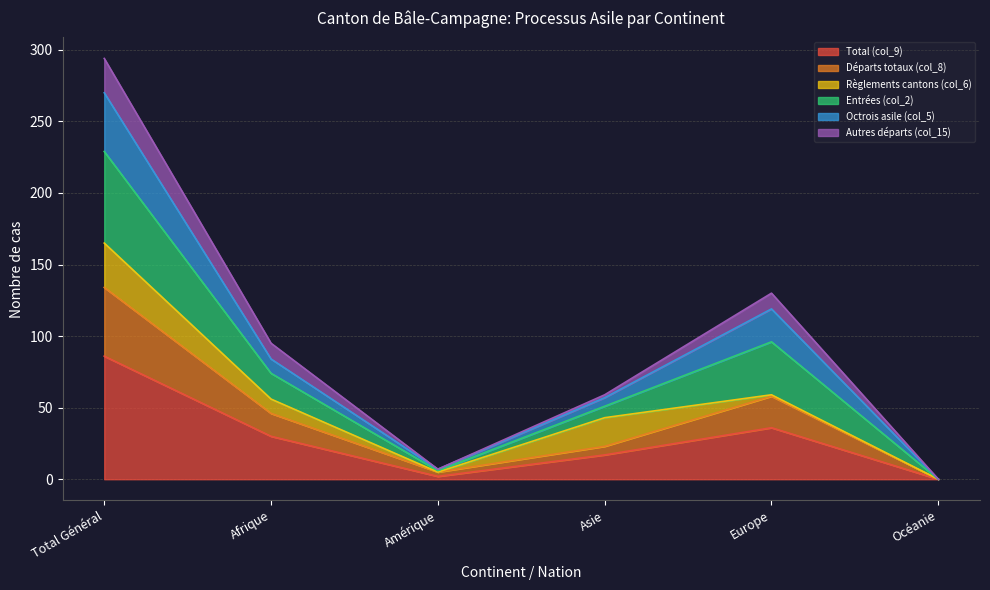

True or false: Total (col_9) has a value of 86 at Total Général.

True